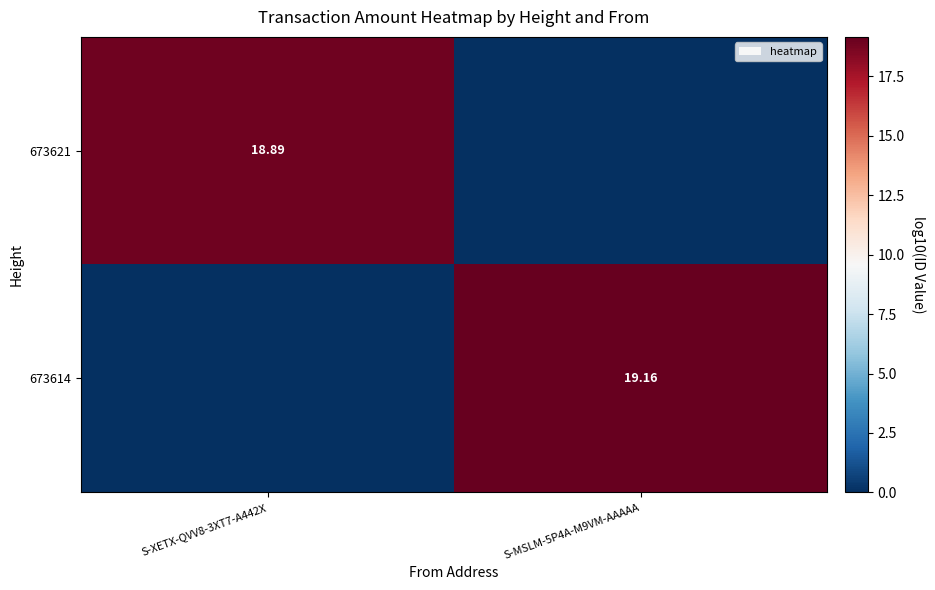

Which category has the lowest value across all series?

S-MSLM-5P4A-M9VM-AAAAA